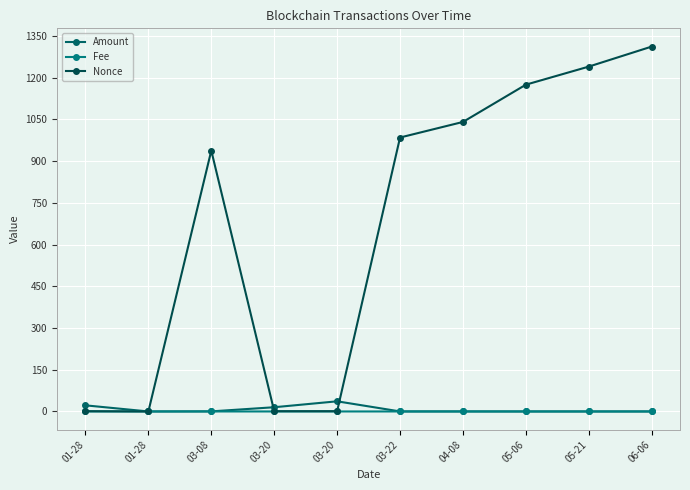

Count the number of categories in the chart.

10